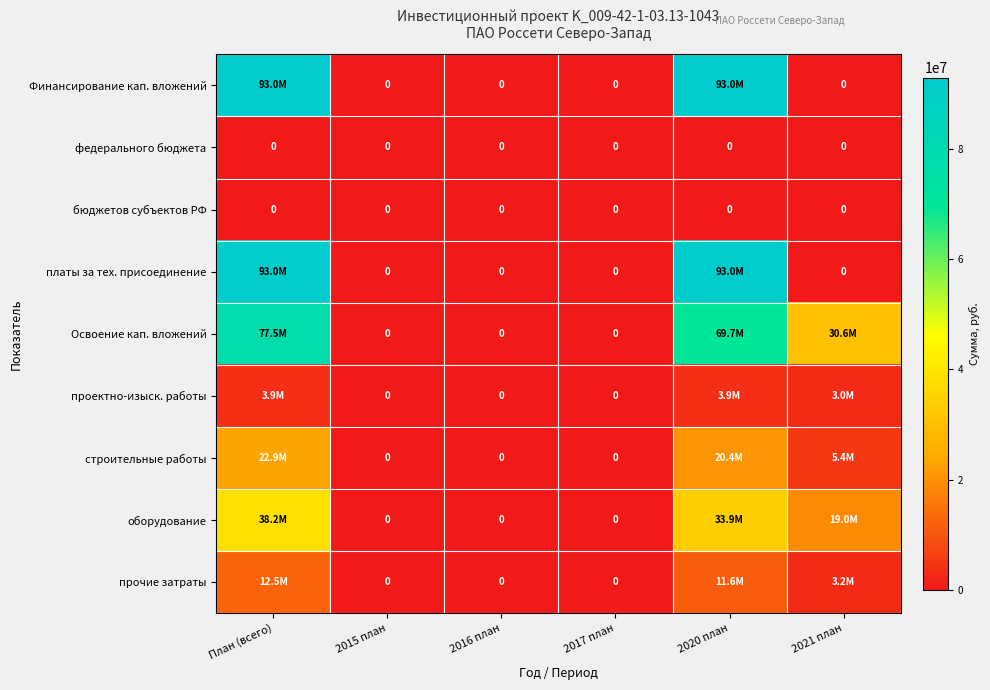

At how many categories does at least one series exceed 89265275?

2